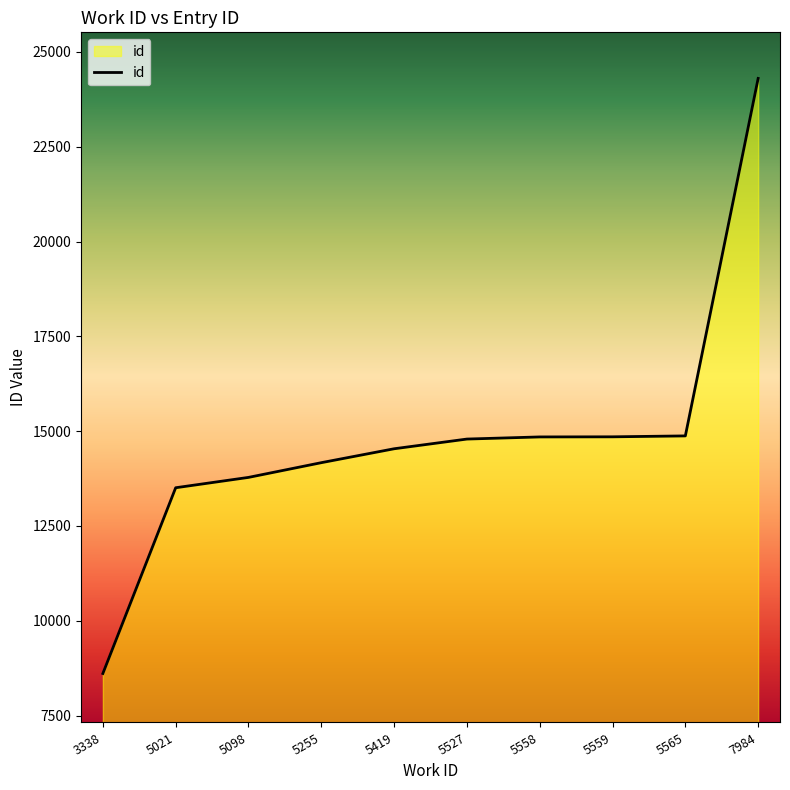

Does the chart have visible grid lines?

No